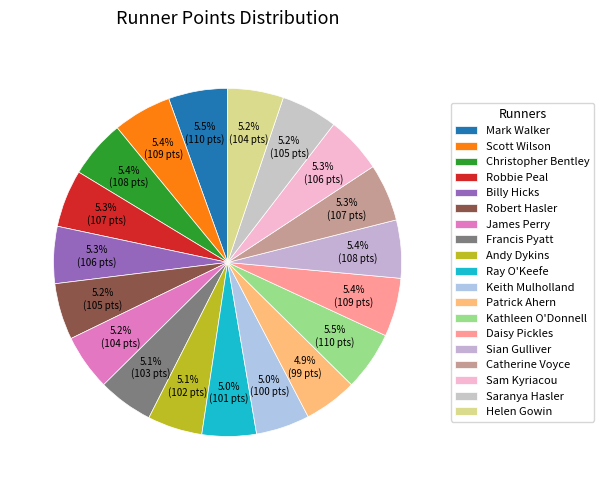

Does Billy Hicks represent more than half of the total?

No